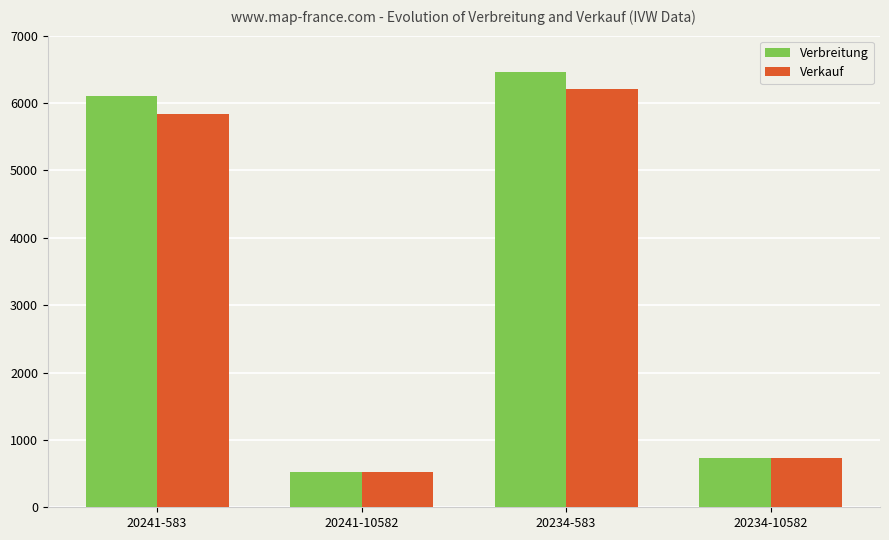

Rank the series by their average value, from highest to lowest.

Verbreitung, Verkauf